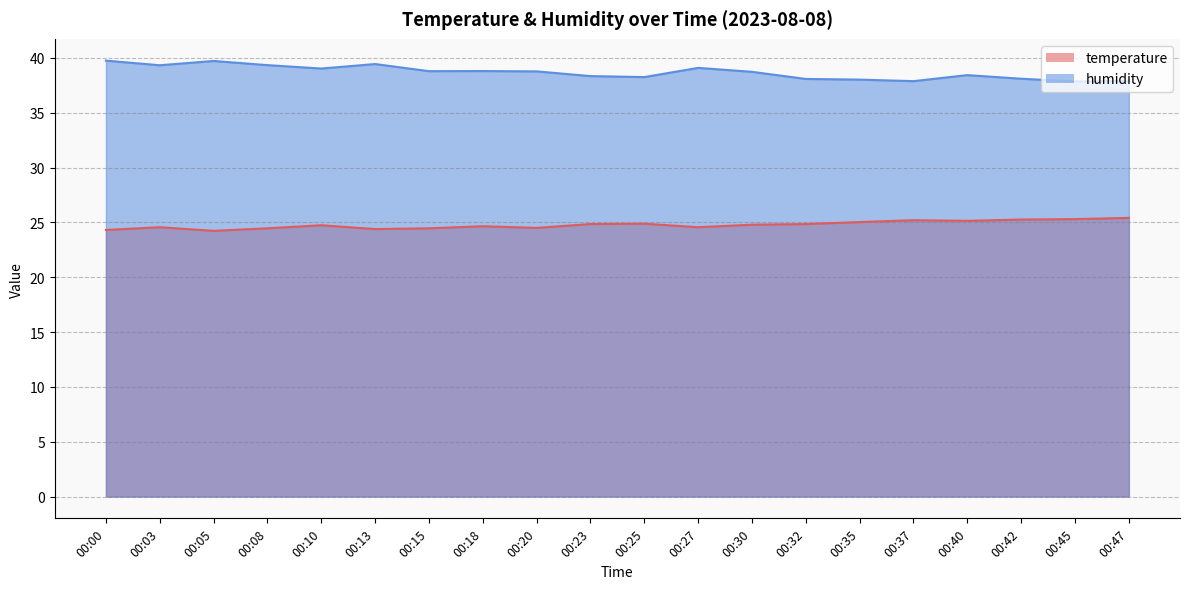

Is the value of temperature at 00:42 greater than the value of humidity at 00:20?

No